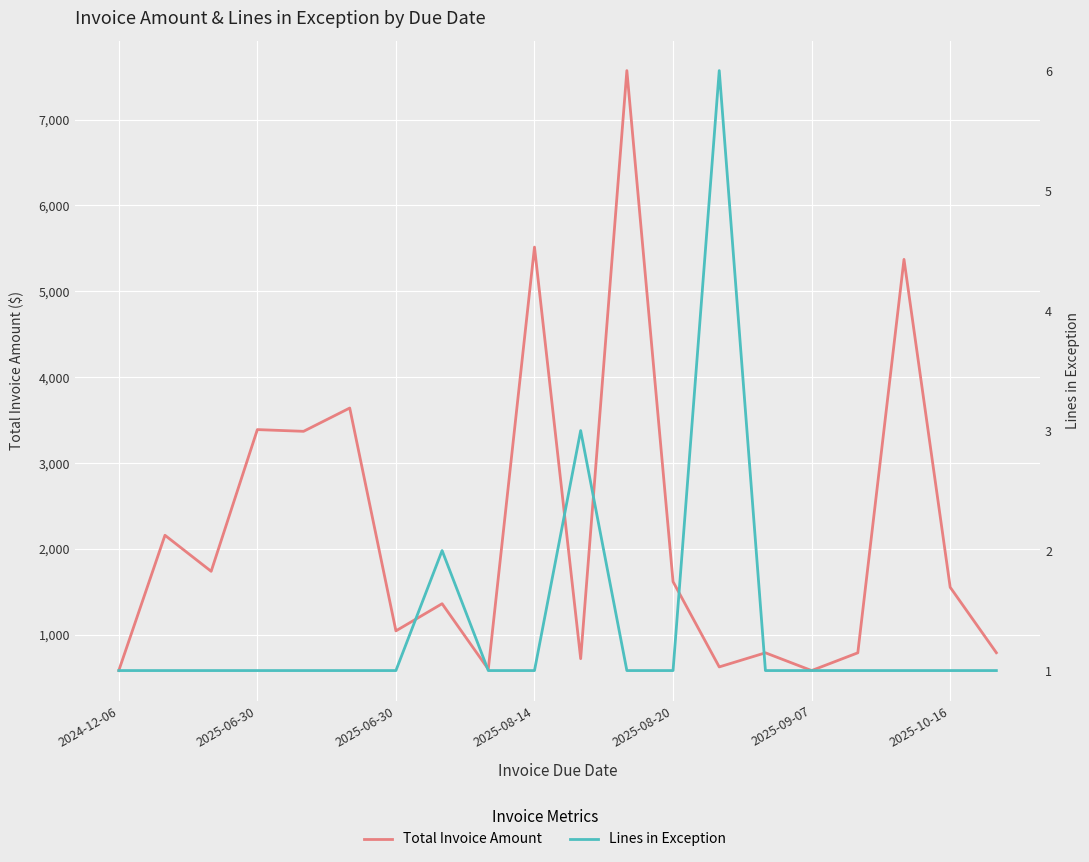

The Total Invoice Amount series shows 1455.2 at 17. True or false?

False